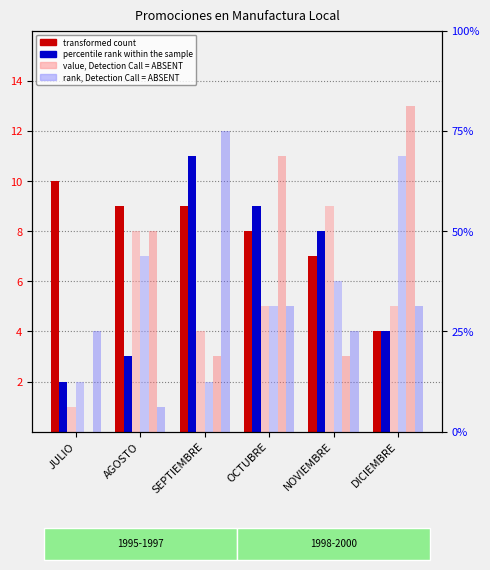

The value of col_14 values at JULIO is 4. True or false?

True